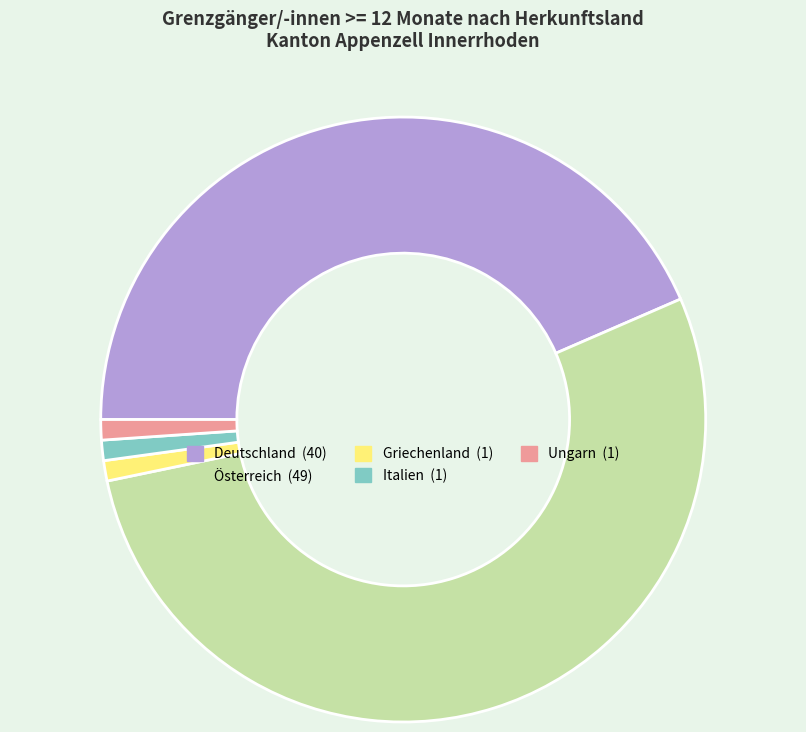

Which has a higher value, Österreich or Italien?

Österreich